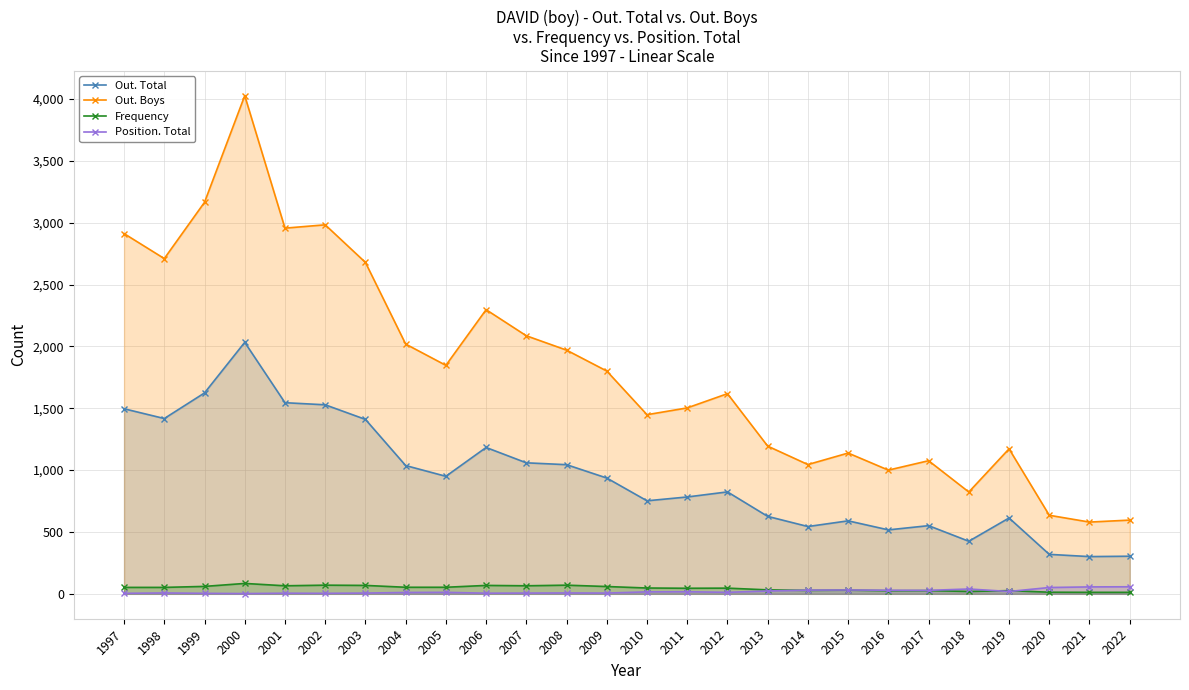

True or false: Out. Boys has a value of 1502 at 2006.

False